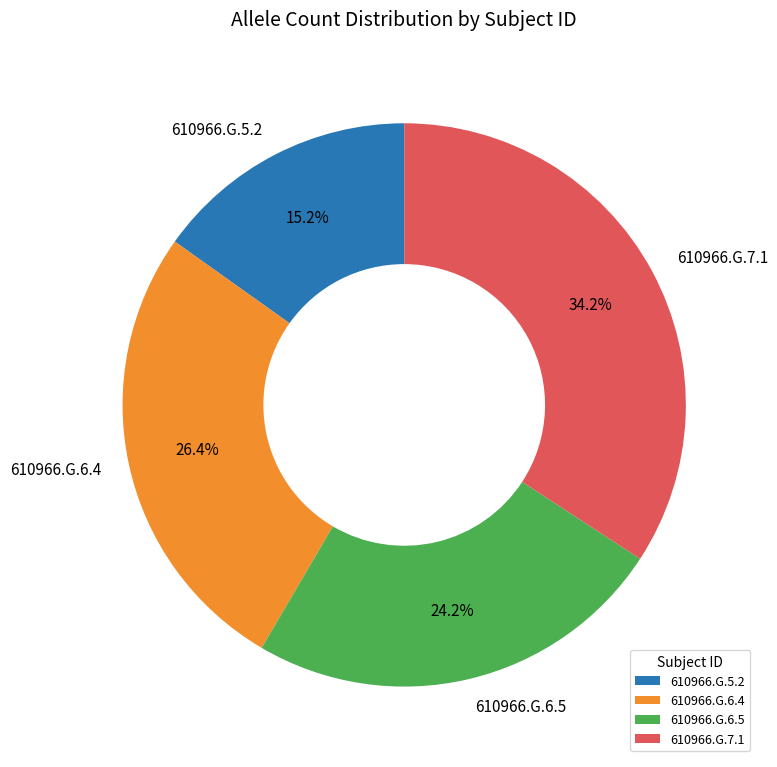

Which has a higher value, 610966.G.7.1 or 610966.G.6.5?

610966.G.7.1